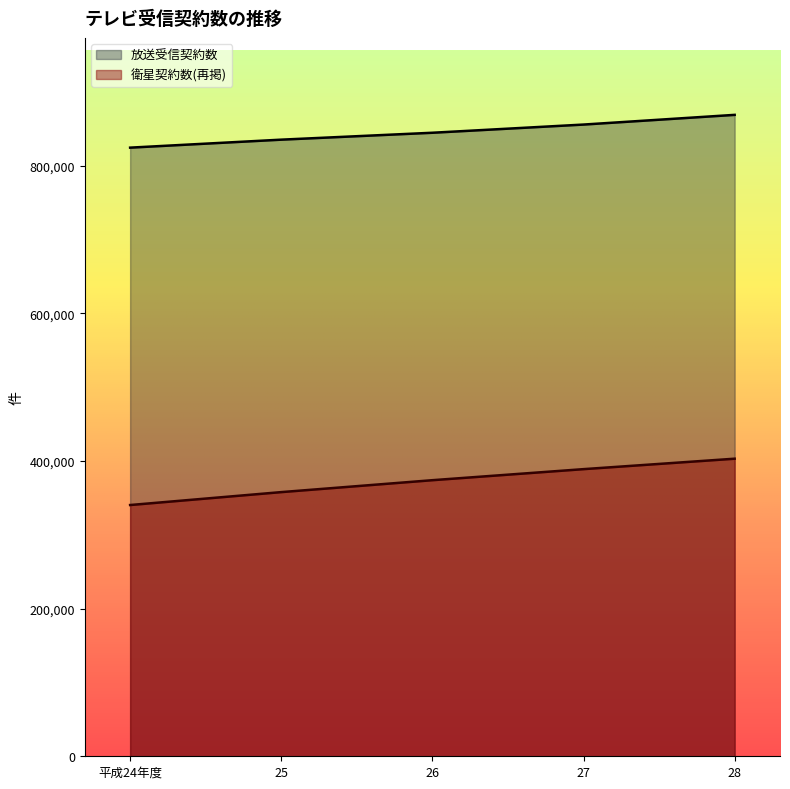

Between 平成24年度 and 26, which series saw the biggest shift?

衛星契約数(再掲)